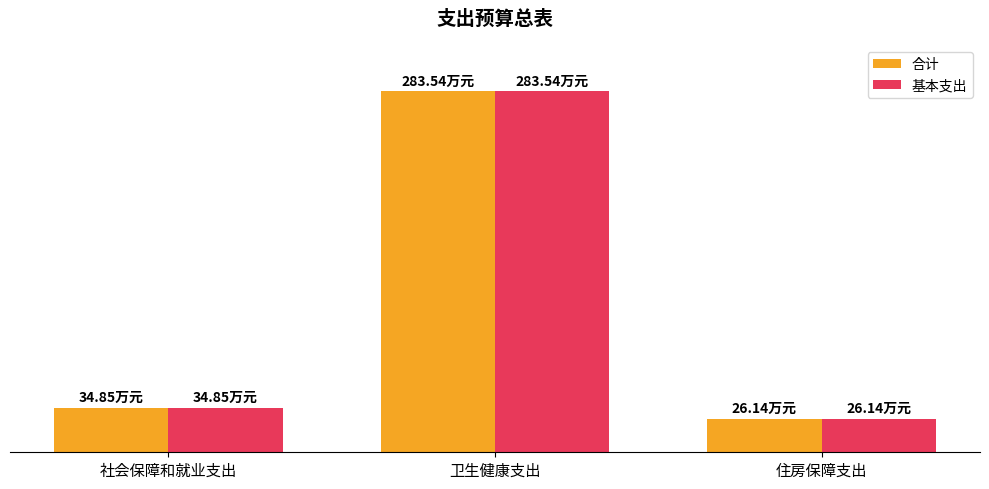

What is the difference between the 合计 values at 社会保障和就业支出 and 住房保障支出?

8.7